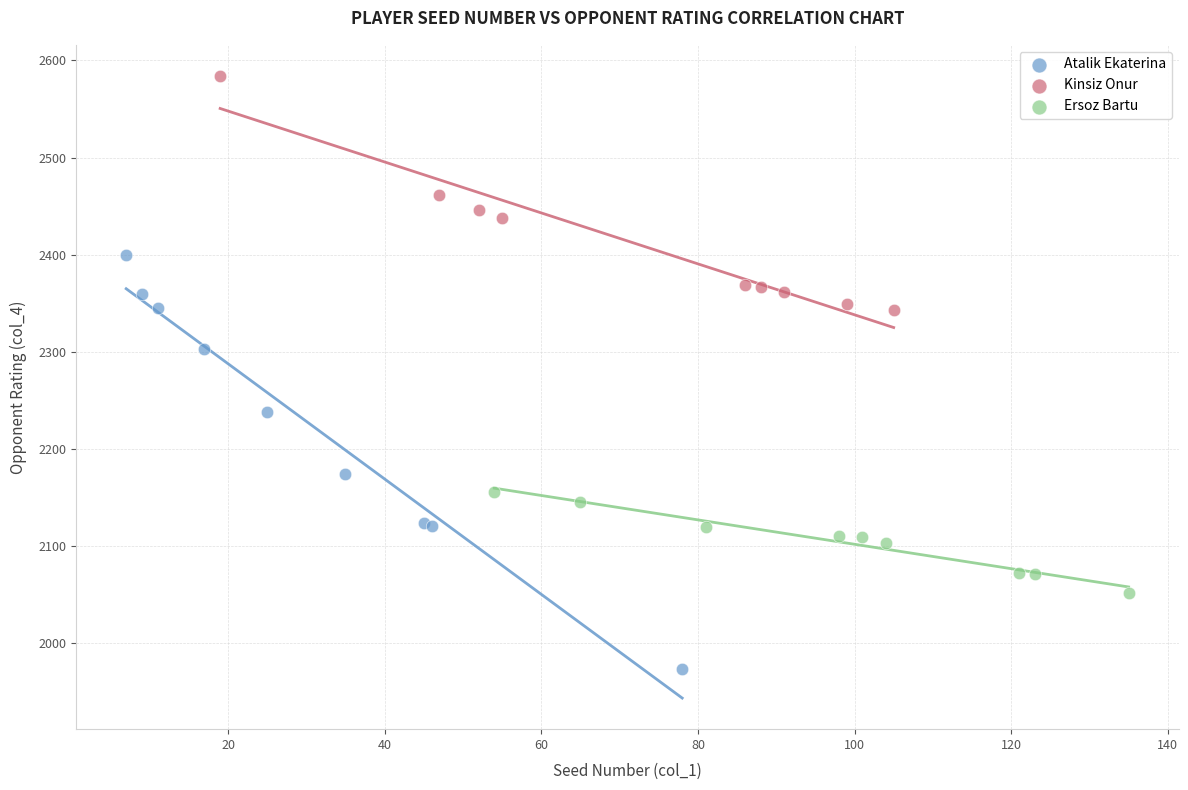

Which series reaches the maximum Y coordinate?

Kinsiz Onur